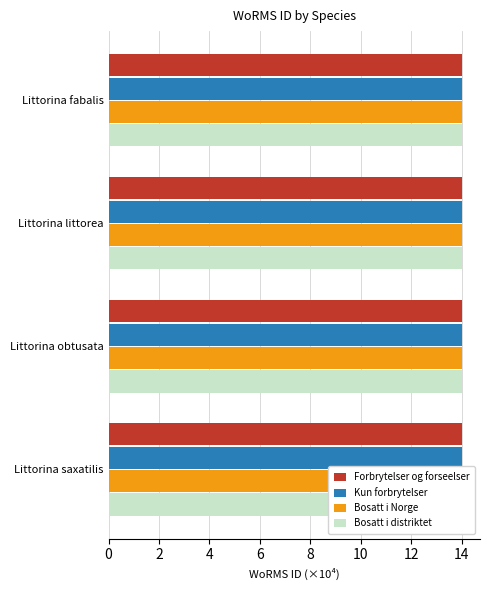

The Bosatt i Norge series shows 14.0 at Littorina littorea. True or false?

True